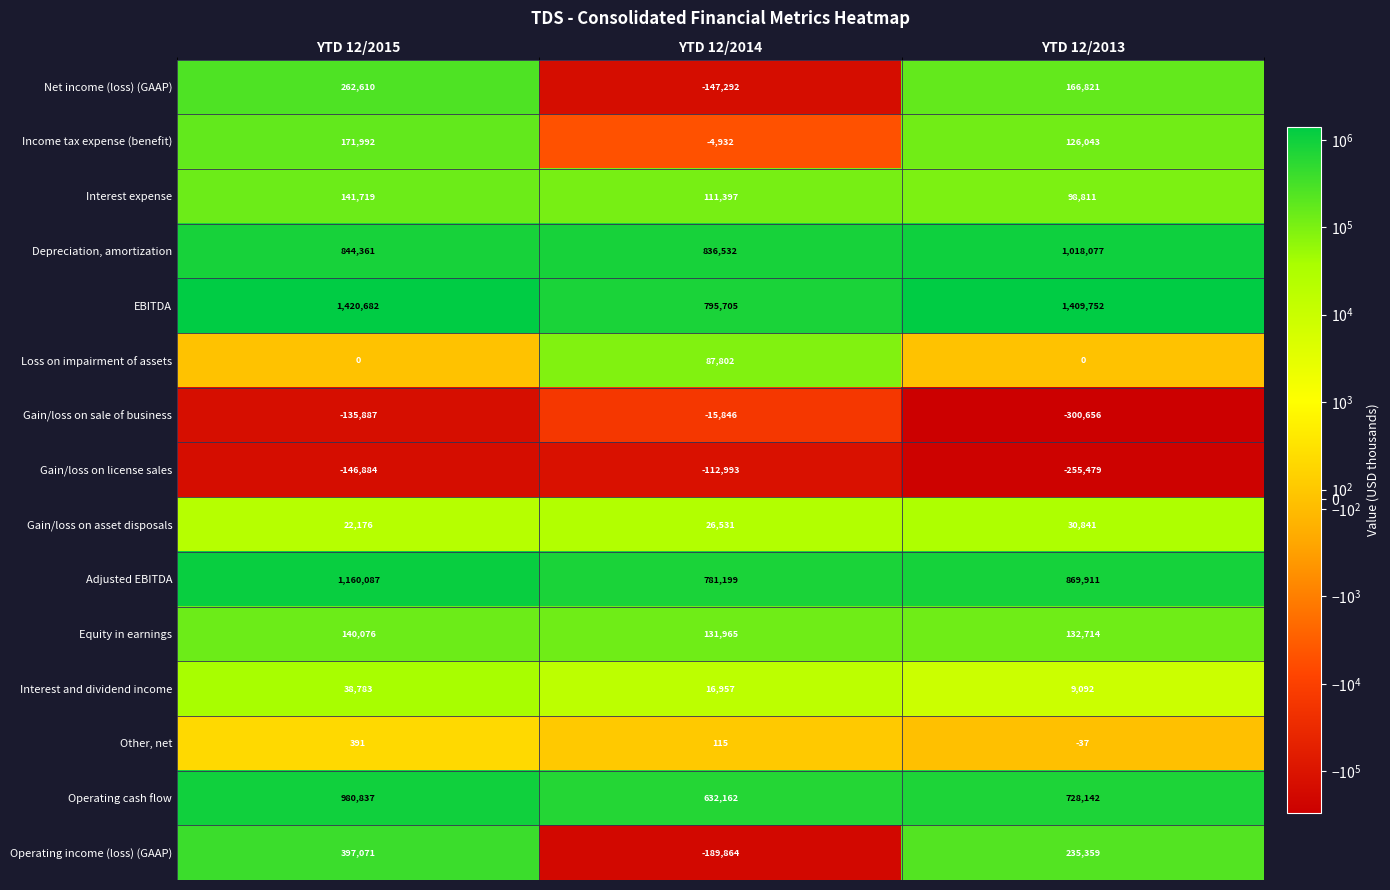

What is the spread (max minus min) of values at YTD 12/2014?

1026396